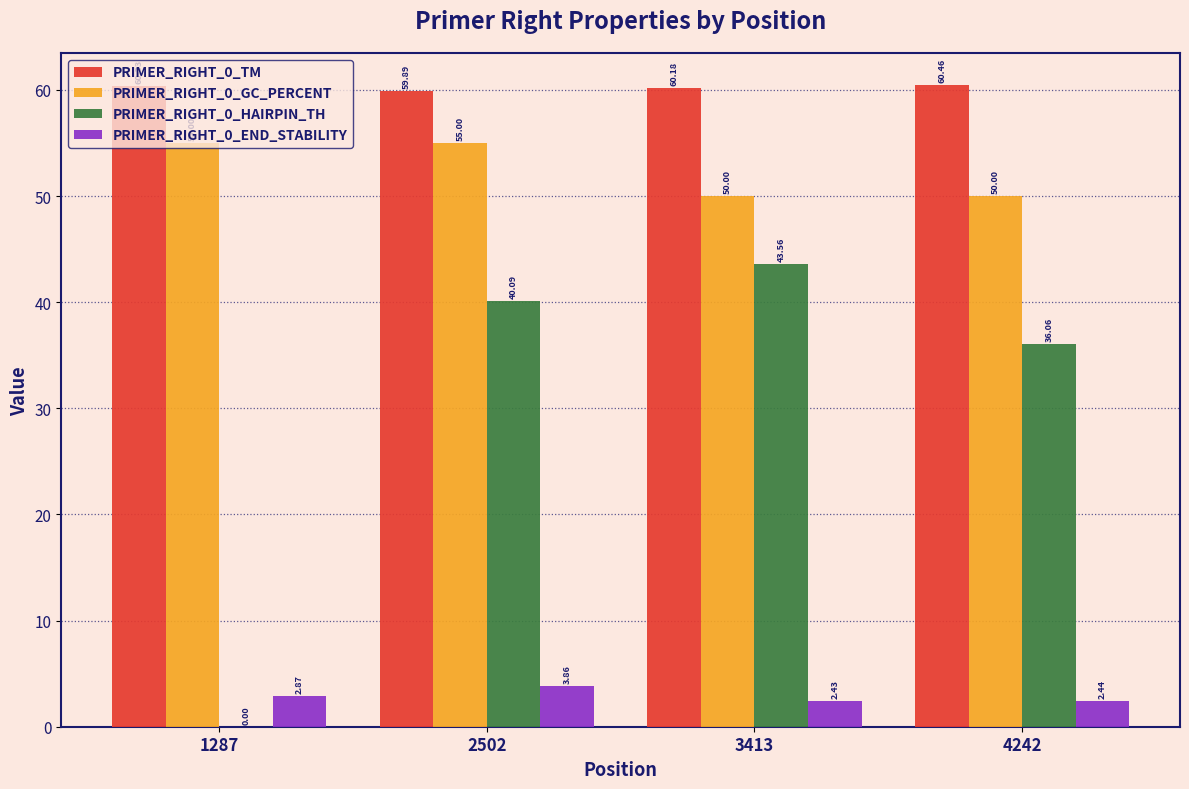

The value of PRIMER_RIGHT_0_HAIRPIN_TH at 3413 is 76.2. True or false?

False